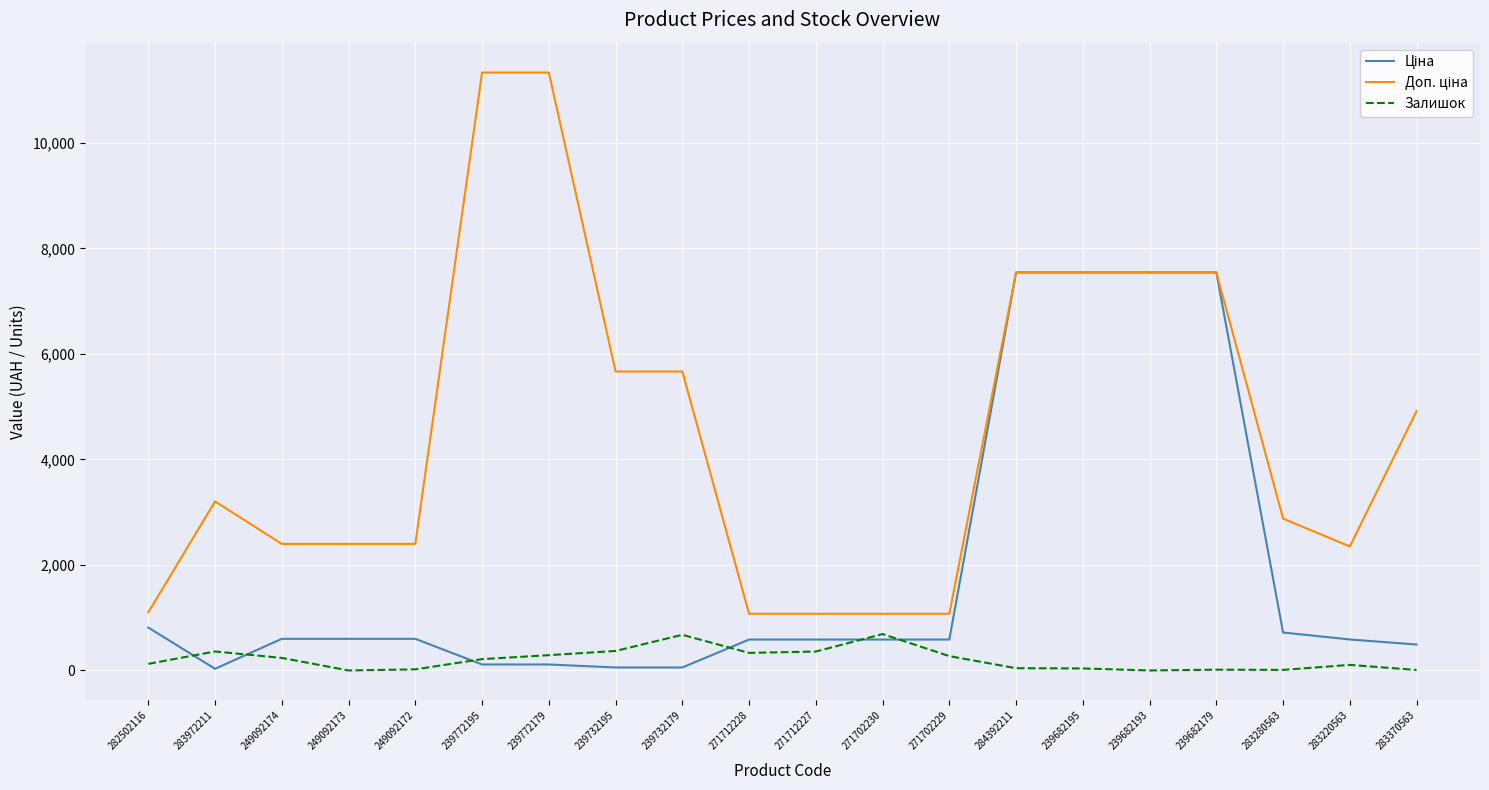

What is the maximum value shown in the chart?

11334.0